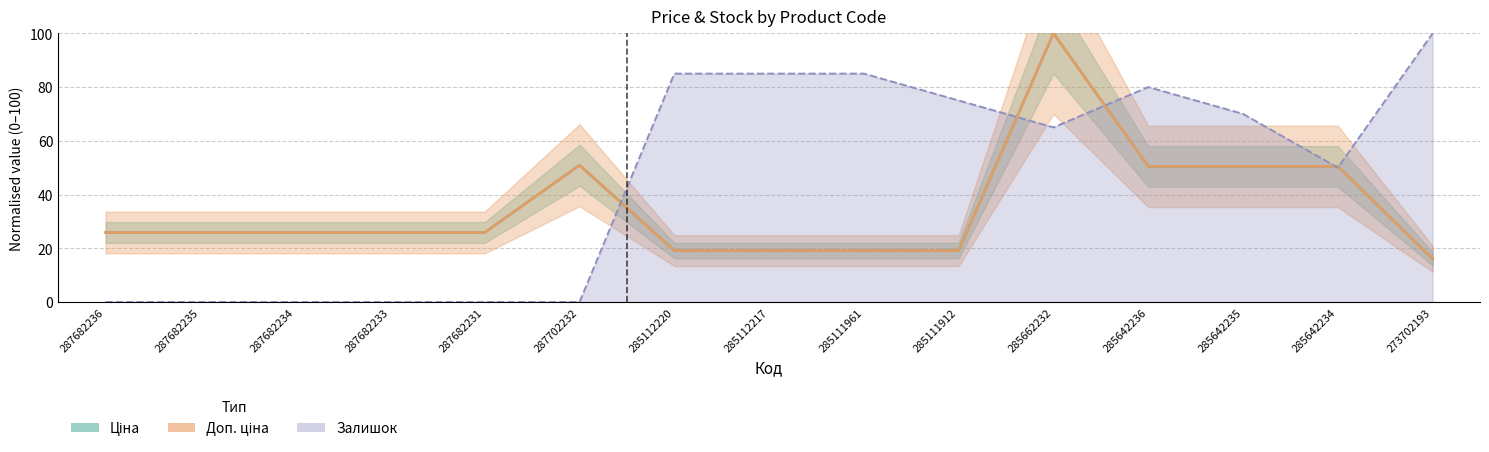

Is the value of Ціна at 285642235 greater than the value of Доп. ціна at 287682234?

Yes